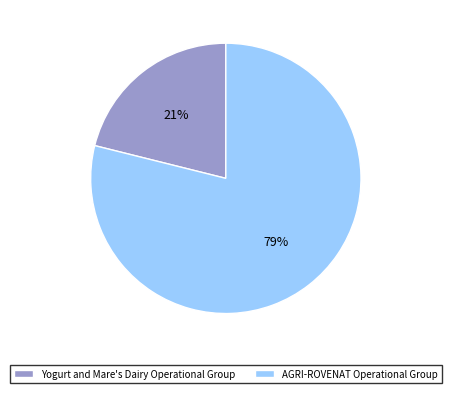

The AGRI-ROVENAT Operational Group slice represents 68% of the pie. True or false?

False